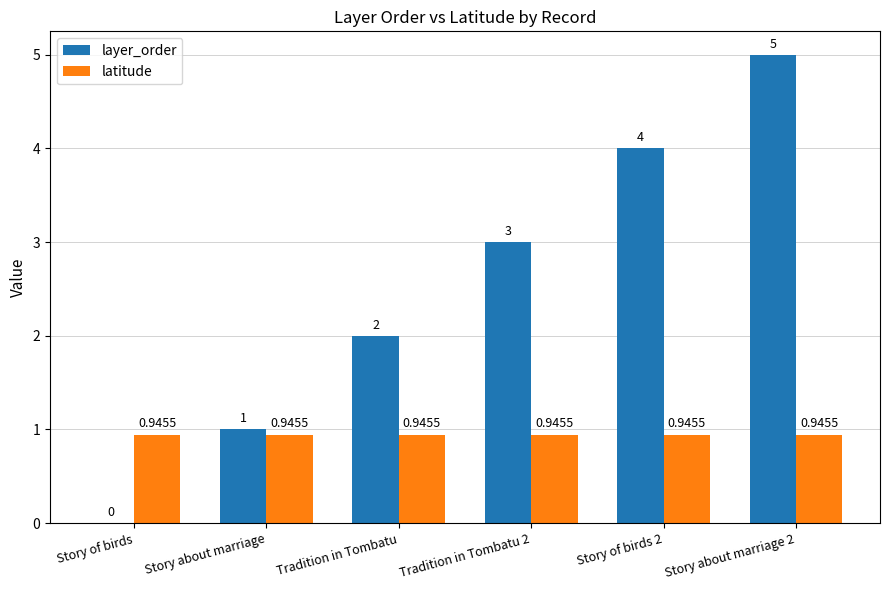

Which series has the largest range (max minus min)?

layer_order